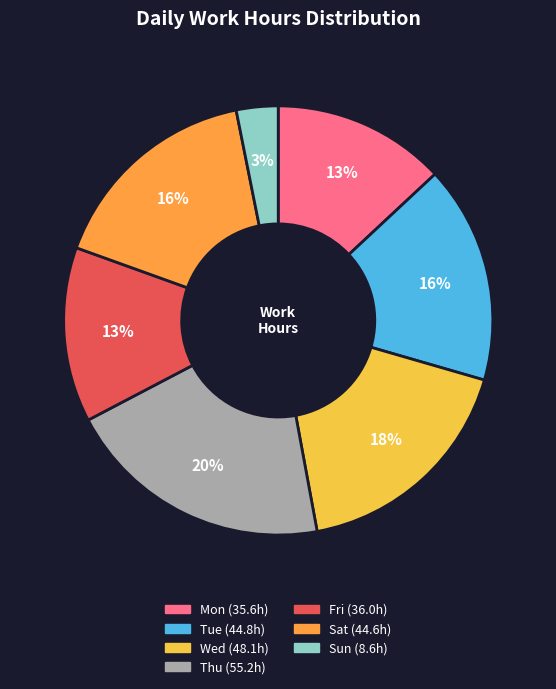

Is there any slice that represents more than half of the pie?

No